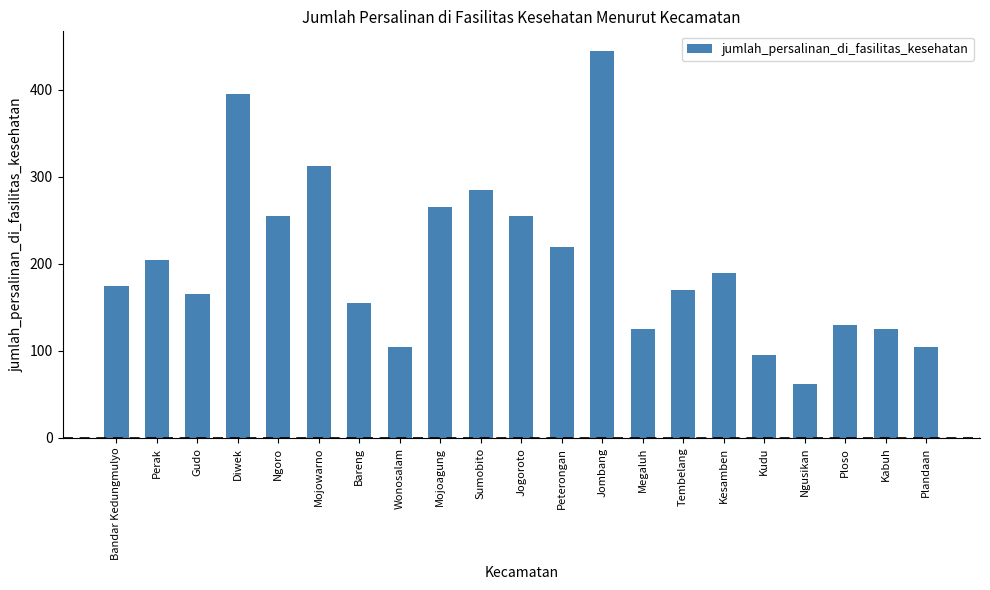

What is the difference between the values at Kesamben and Ngoro?

65